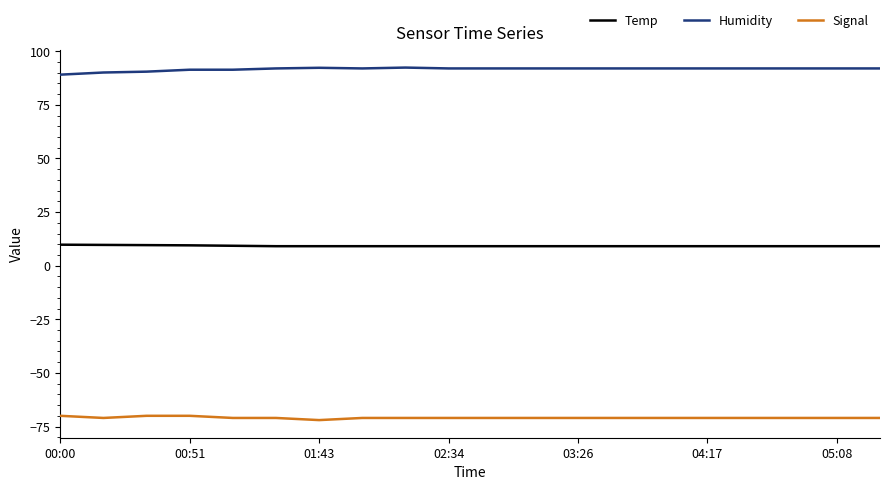

Which series has the largest total across all categories?

Humidity